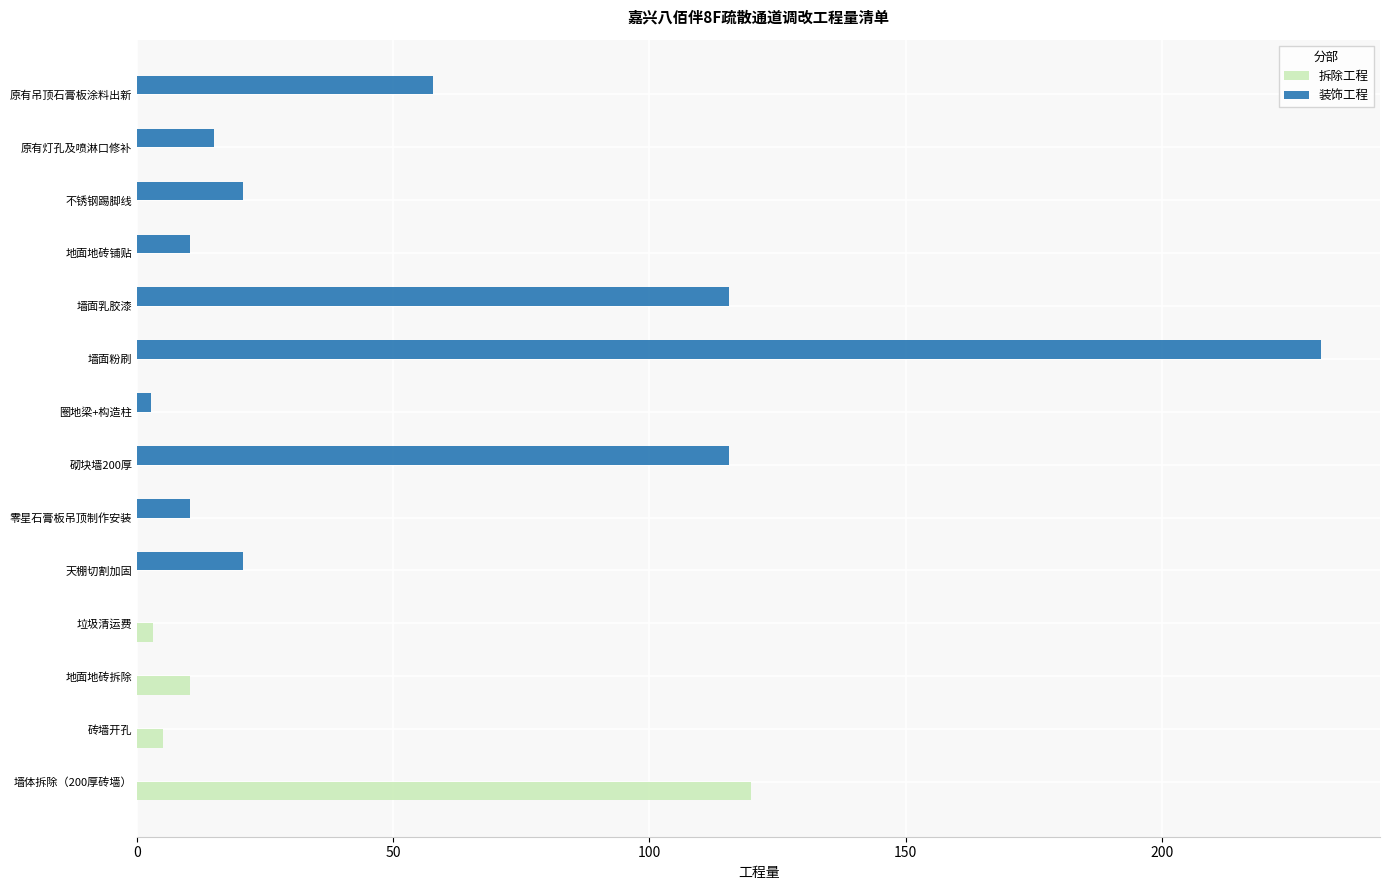

What is the approximate value of 拆除工程 at 砖墙开孔?

5.0